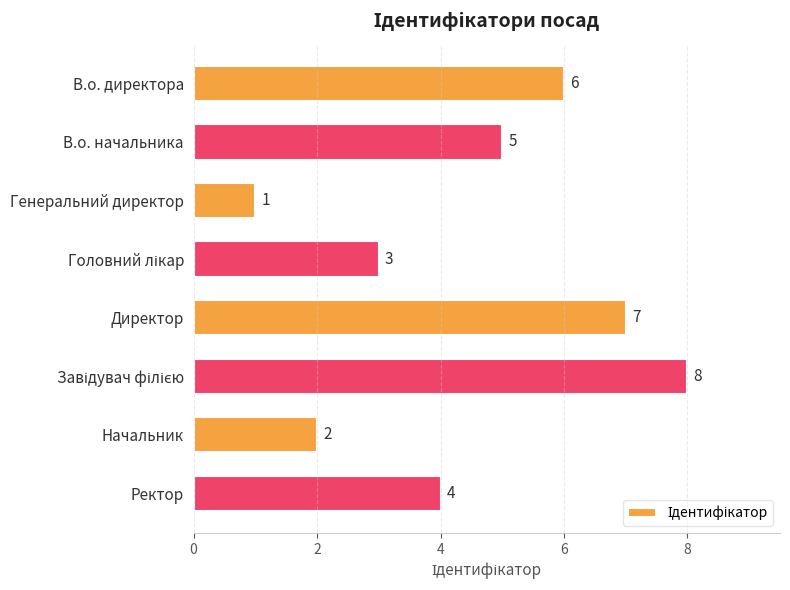

Where is the data nearest to the value 4?

Ректор